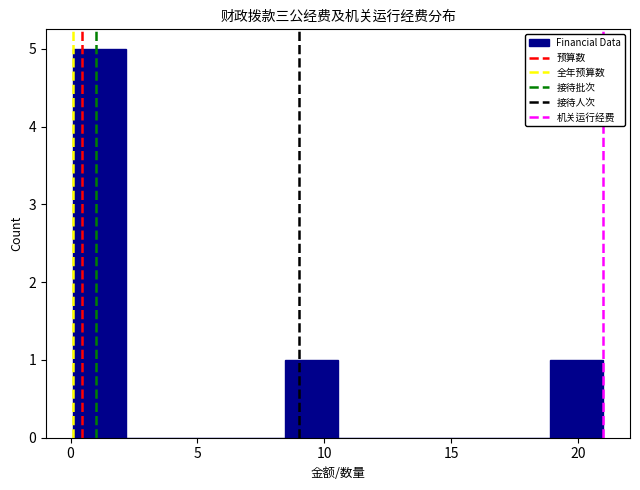

Which range on the x-axis has the tallest bar?

0.0 to 2.0